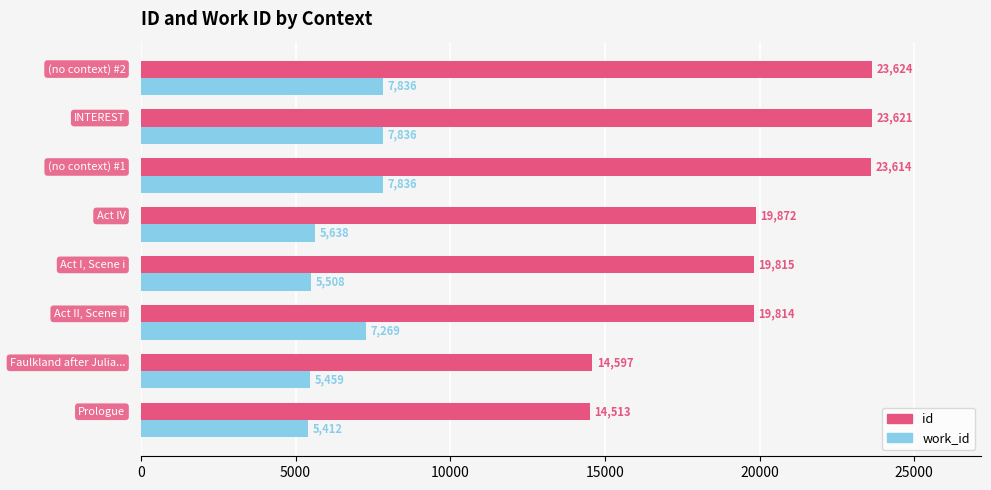

Which series has the largest total across all categories?

id